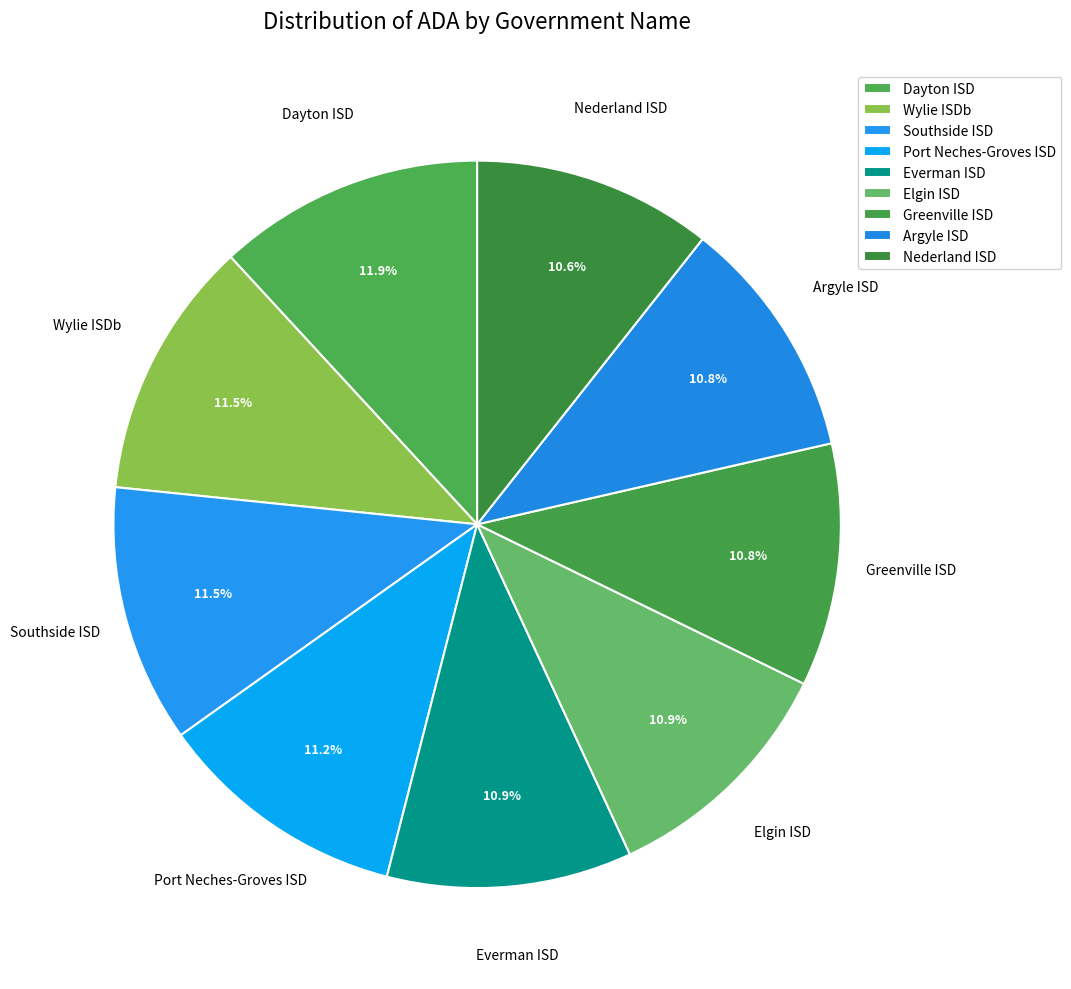

What portion of the pie excludes Southside ISD?

88.5%